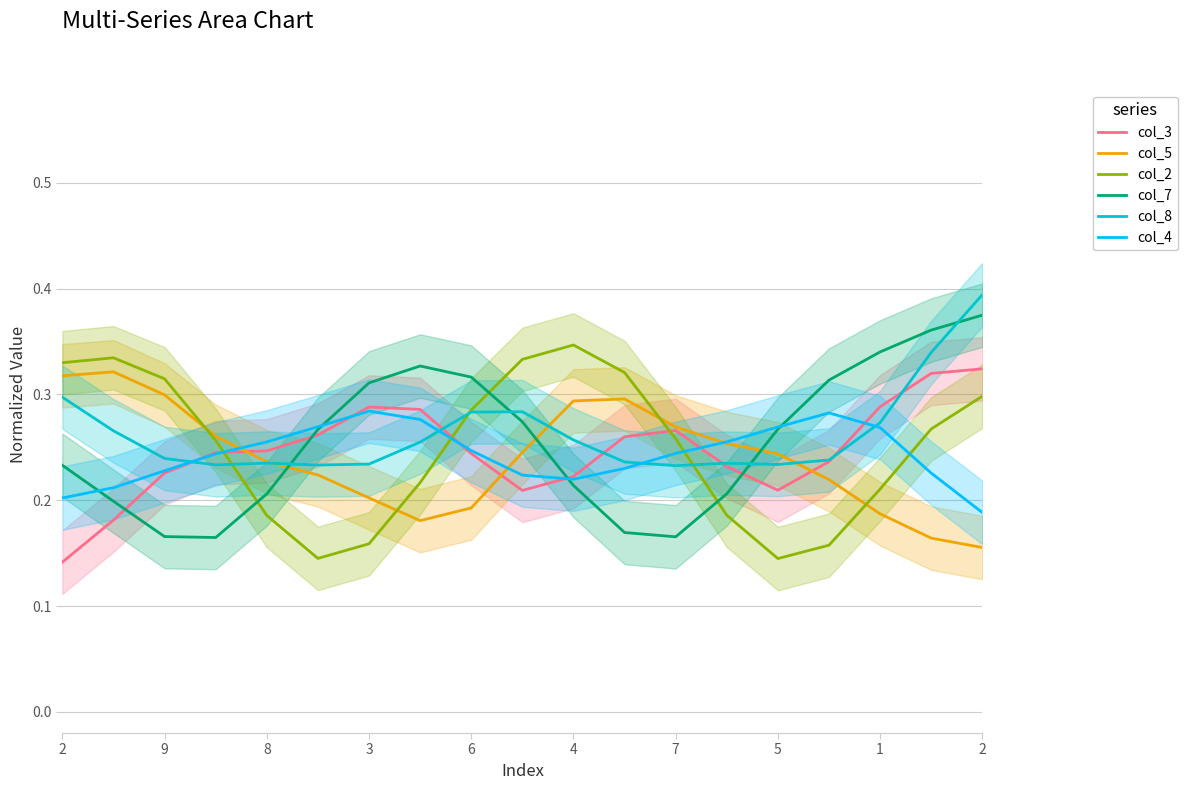

At how many categories does at least one series exceed 0?

19